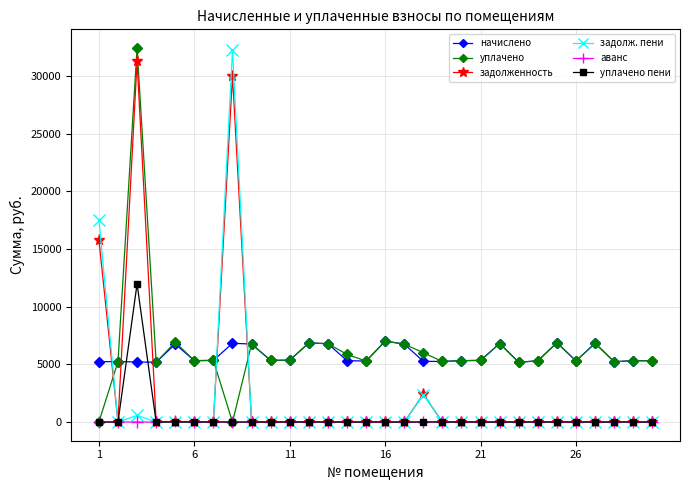

What is the maximum value for начислено?

7015.7